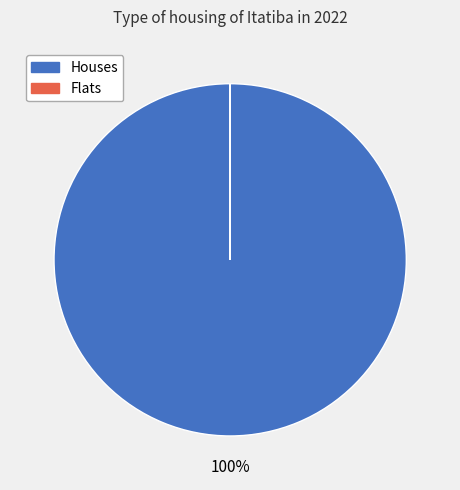

Is there a majority slice in this chart?

Yes